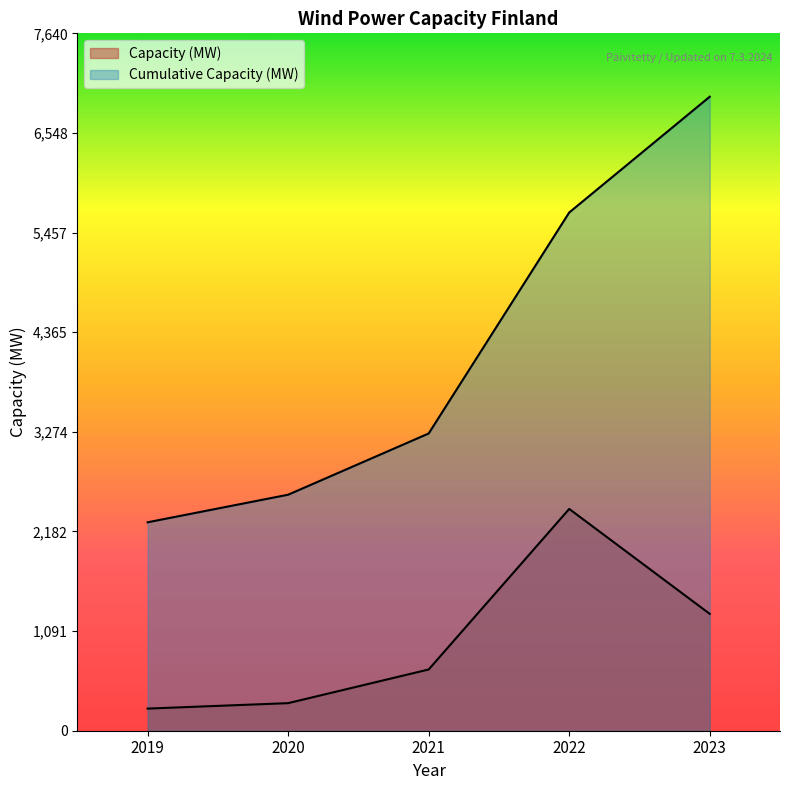

What is the difference between the maximum and minimum values in the Capacity (MW) series?

2187.5